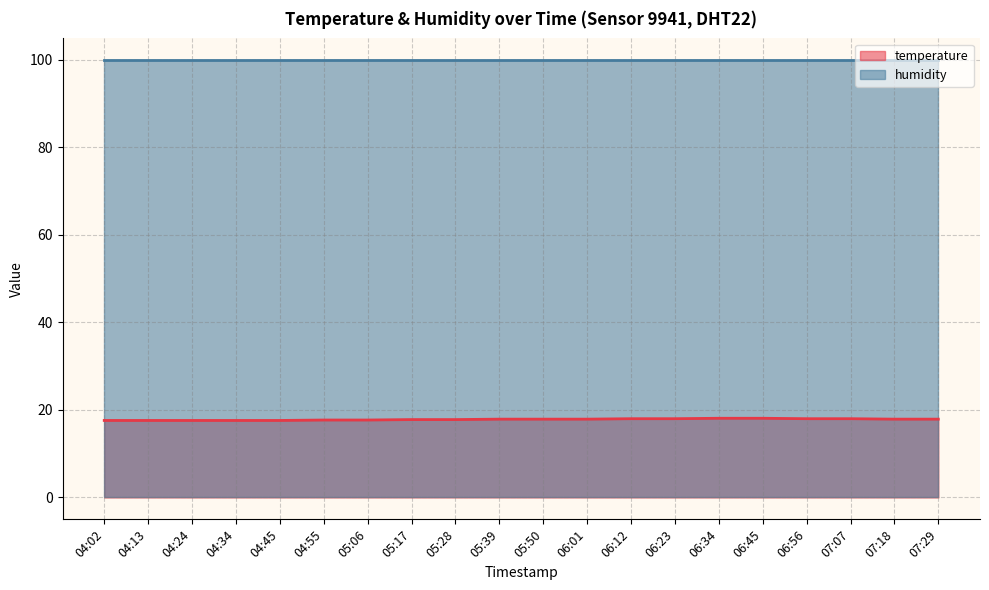

What is the approximate value at 05:17?

17.8